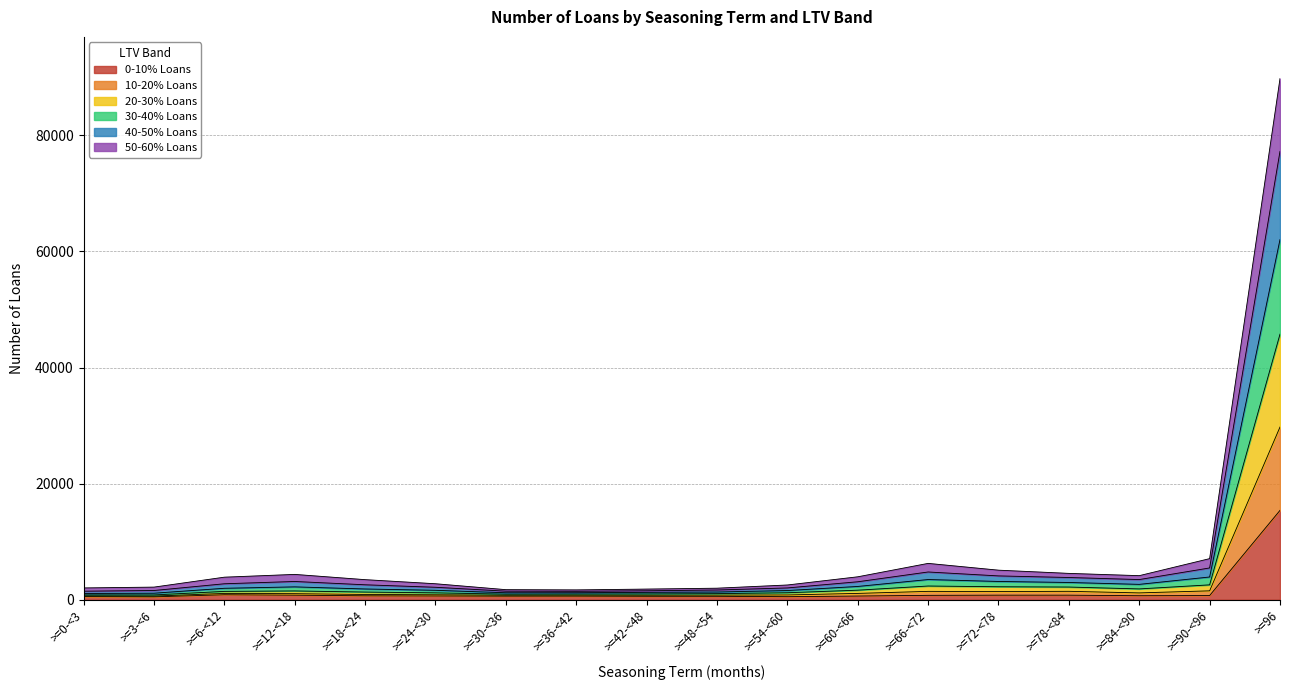

At which category is the sum across all series the highest?

>=96